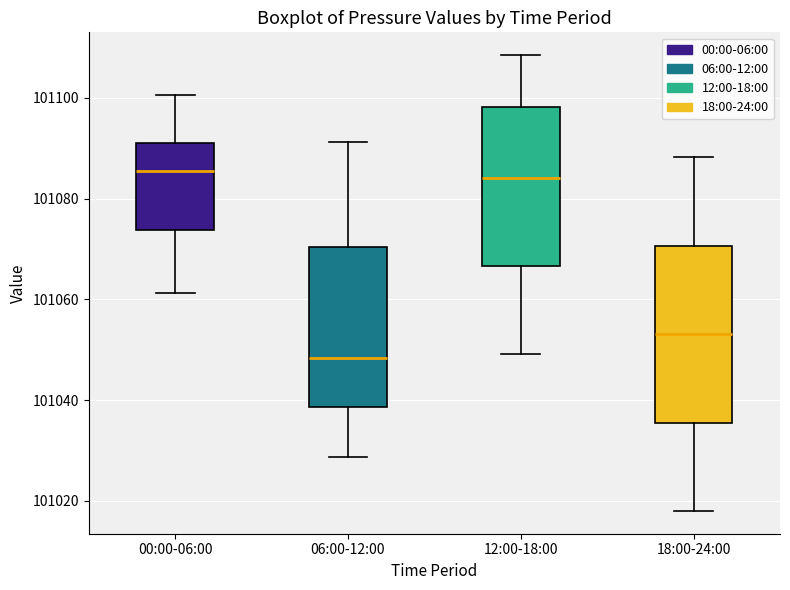

Reading left to right, transcribe this box plot: for each box, give where its median line is, the range the box spans, and where its two whiskers end, as read against the y-axis. The values are not printed on the chart, so give them approximately, as read against the axis.

00:00-06:00: median 101086, box 101074 to 101092, whiskers 101062 to 101100
06:00-12:00: median 101048, box 101038 to 101070, whiskers 101028 to 101092
12:00-18:00: median 101084, box 101066 to 101098, whiskers 101050 to 101108
18:00-24:00: median 101054, box 101036 to 101070, whiskers 101018 to 101088